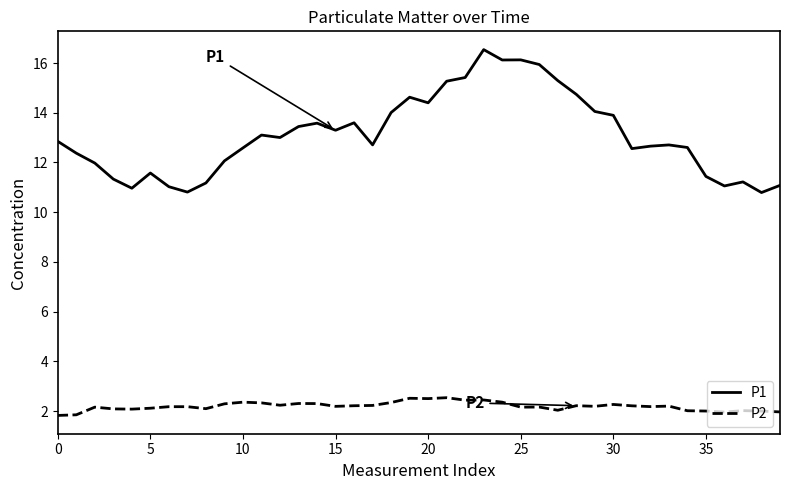

True or false: P2 and P1 intersect in this chart.

False